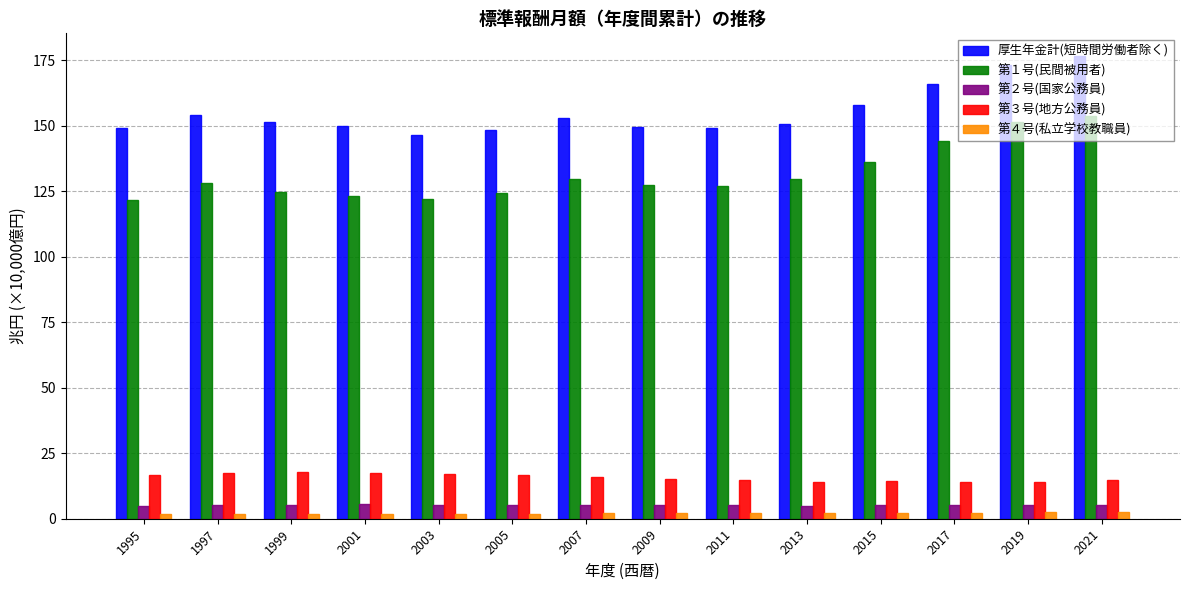

How many bars are there in each group?

5